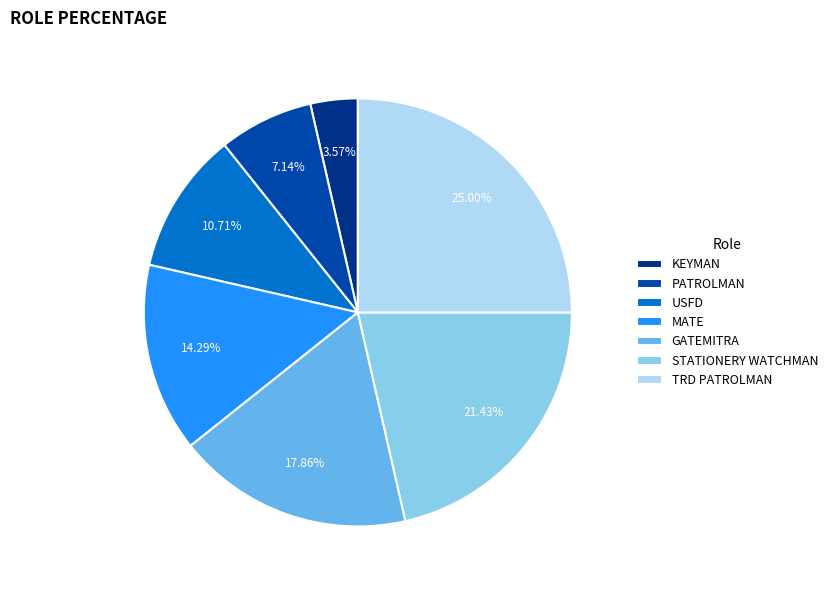

What percentage is the PATROLMAN slice, to the nearest percent?

7%